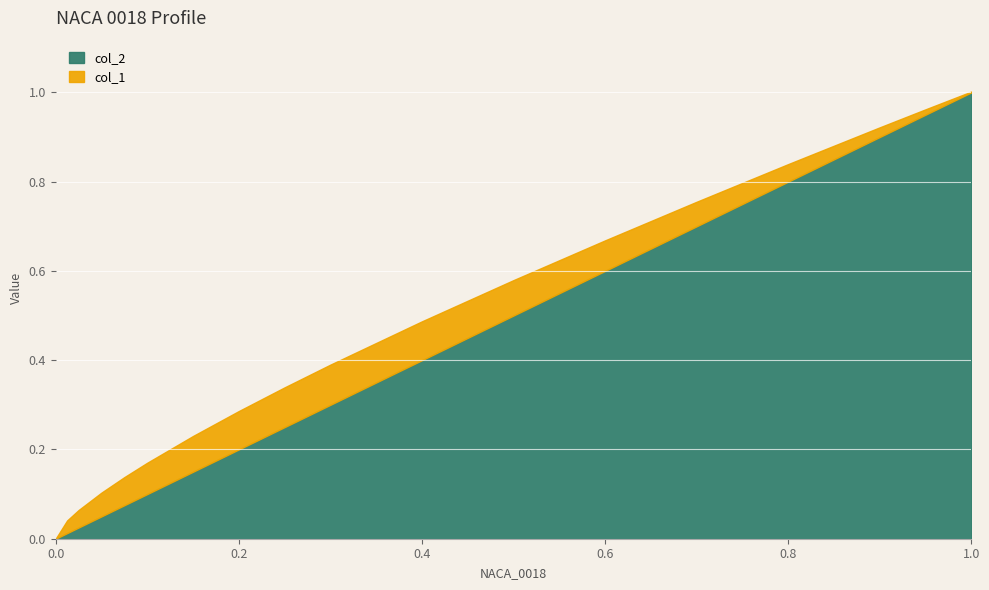

How many positive values does the col_1 series have?

17